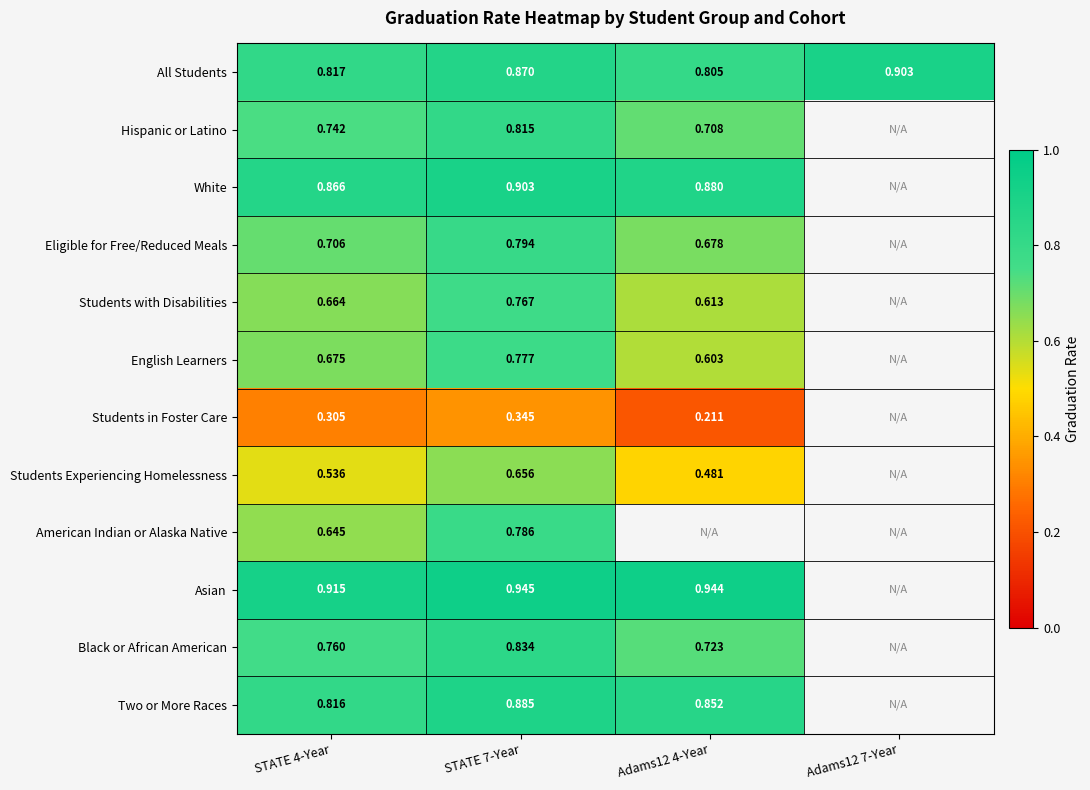

At STATE 4-Year, list the series in order from smallest to largest.

Students in Foster Care, Students Experiencing Homelessness, American Indian or Alaska Native, Students with Disabilities, English Learners, Eligible for Free/Reduced Meals, Hispanic or Latino, Black or African American, Two or More Races, All Students, White, Asian